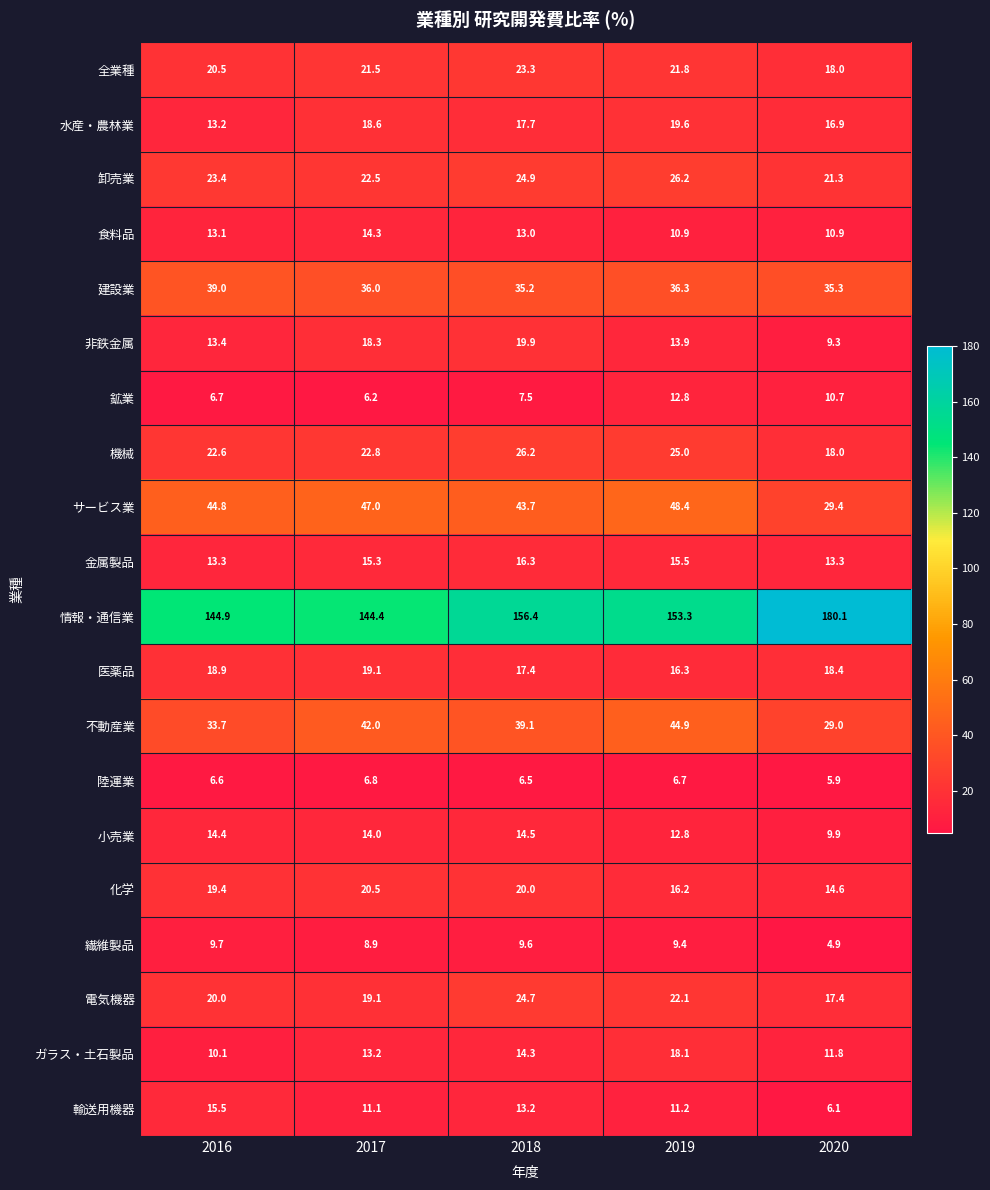

Where is 化学 nearest to the value 17?

2019